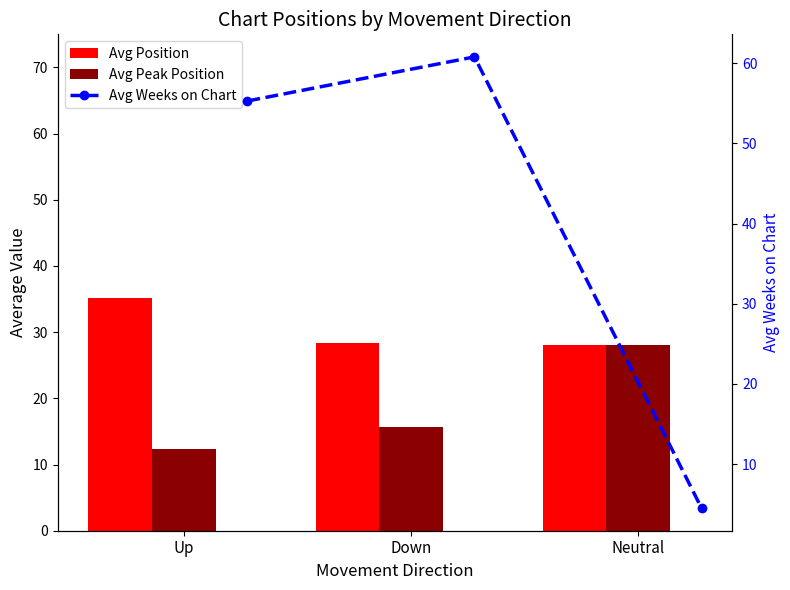

How many distinct data groups are displayed?

3